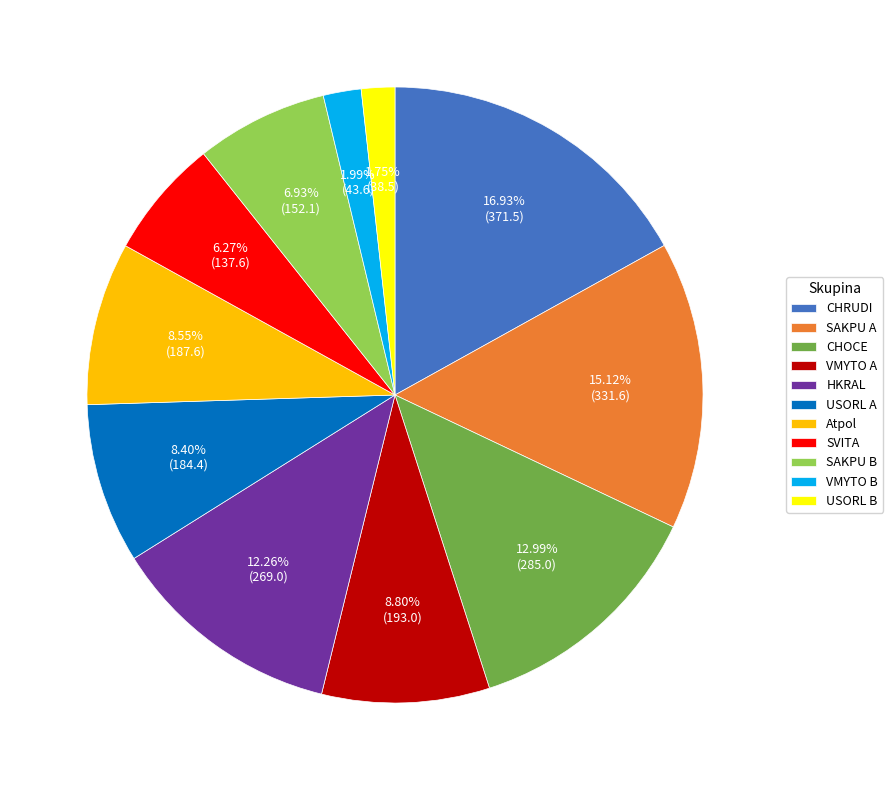

Combined, do CHOCE and SAKPU B account for over 50%?

No